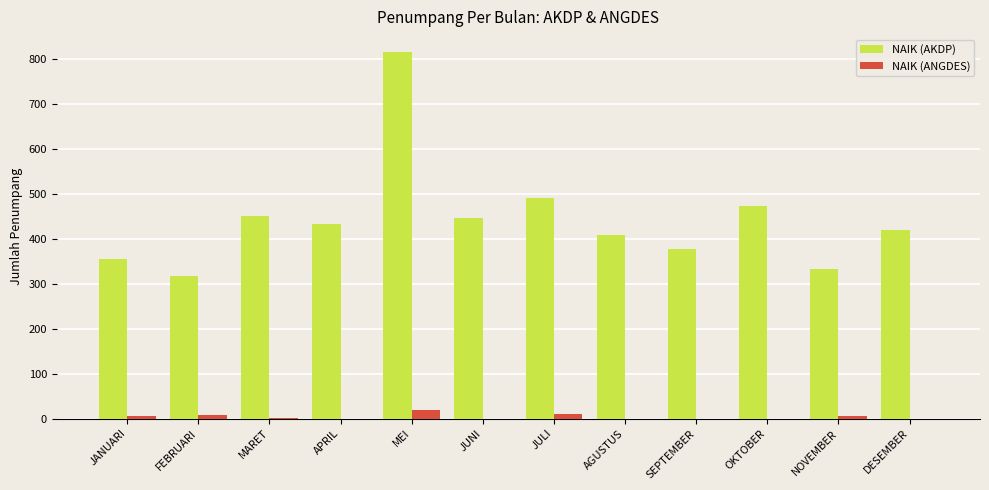

How many categories are shown in the chart?

12